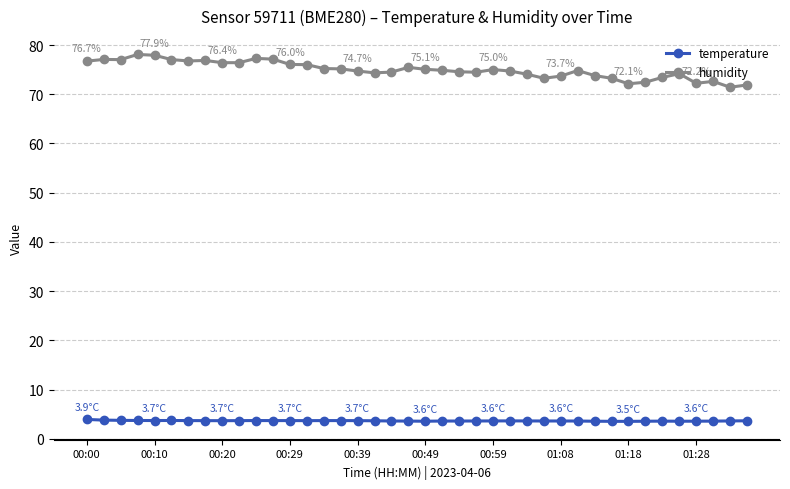

True or false: humidity has more than 0 interior local peaks.

True